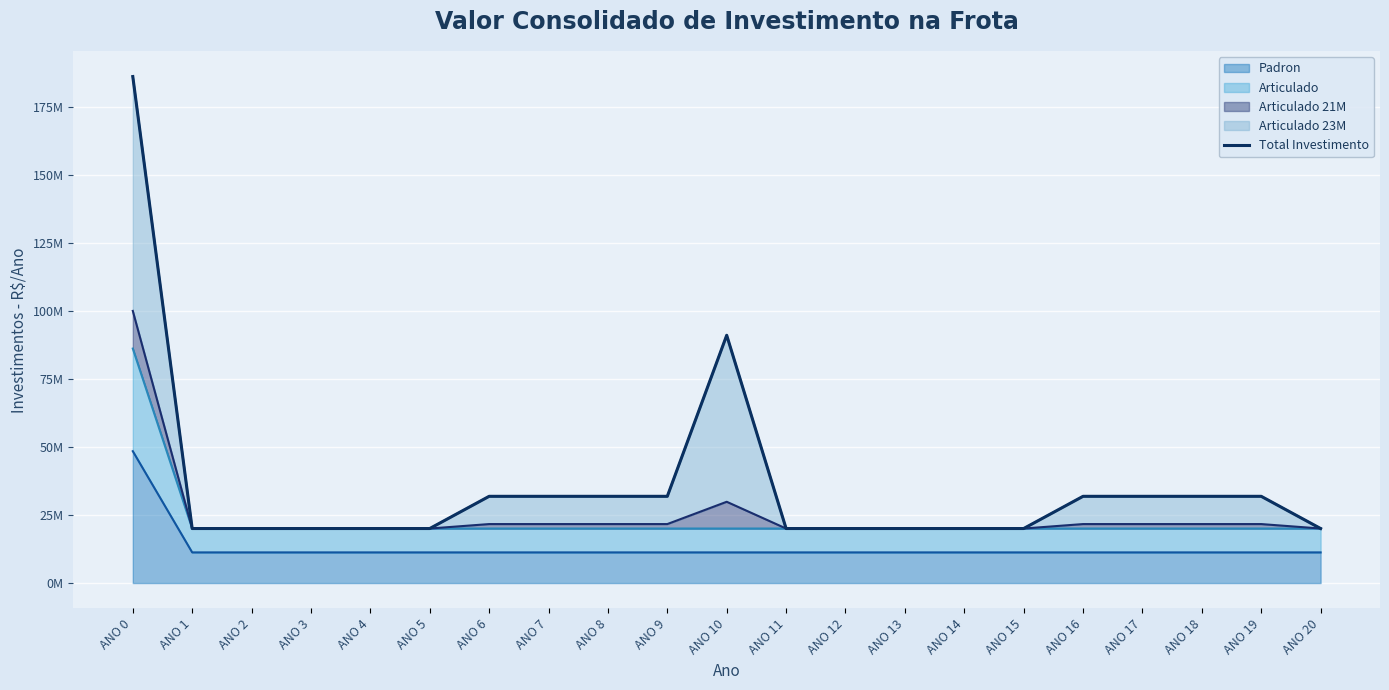

How many interior local peaks (higher than both neighbors) does the data have?

1